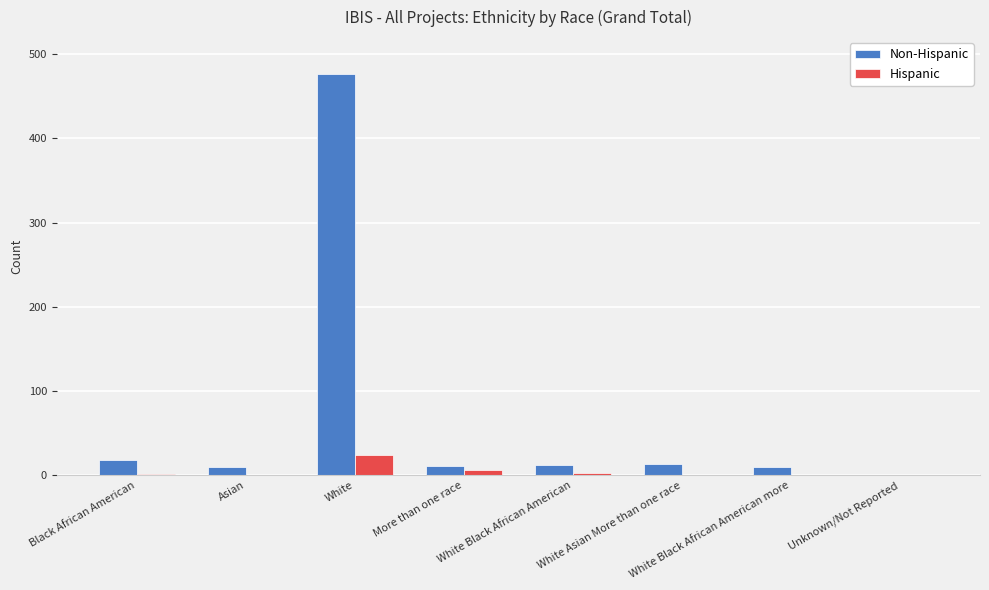

What is the maximum value shown in the chart?

476